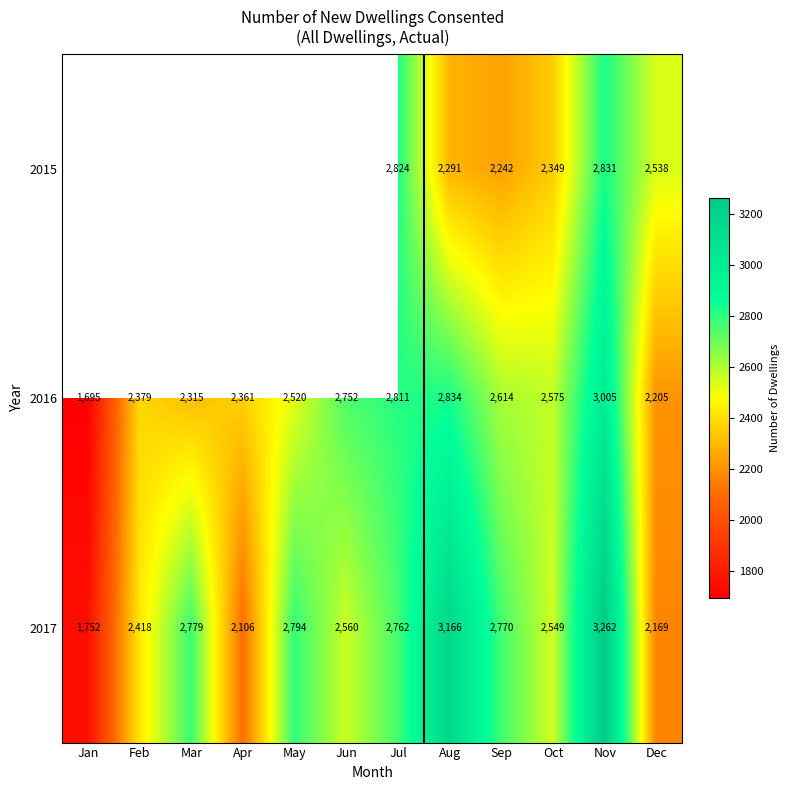

What is the difference between the highest and lowest values at Oct?

226